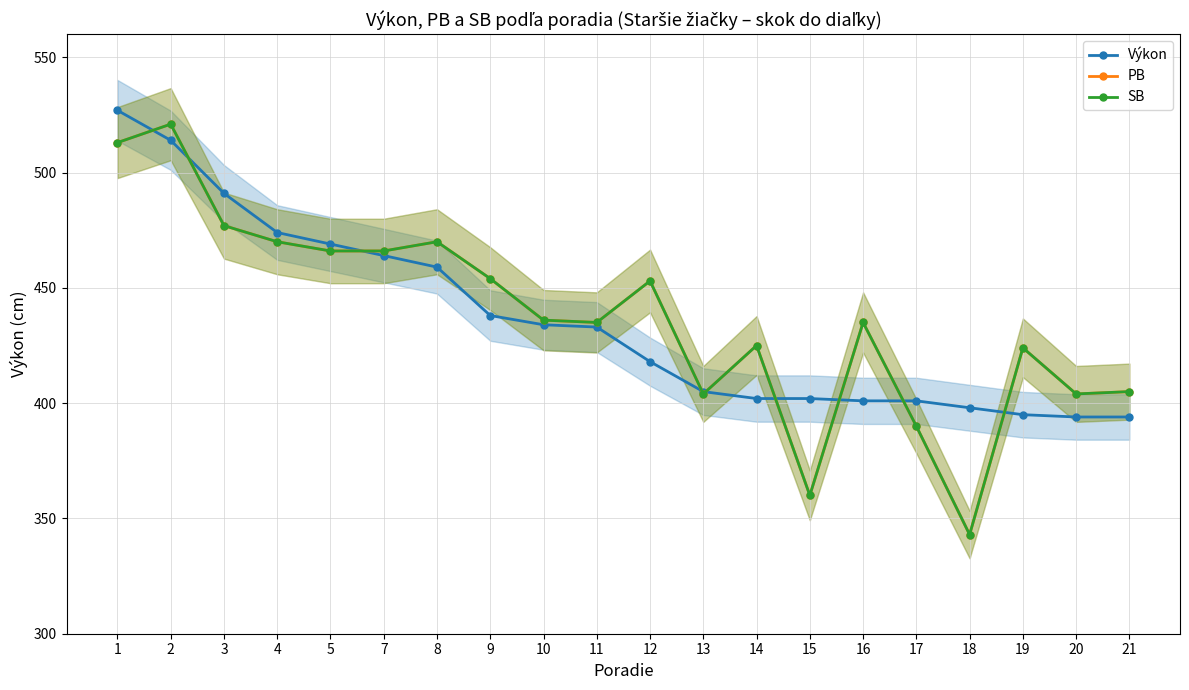

What is the value of the PB point at the 3rd from the left?

477